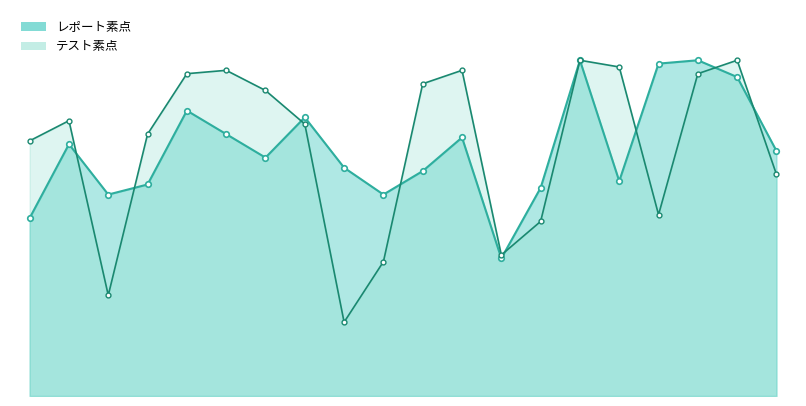

At which category is the sum across all series the highest?

14